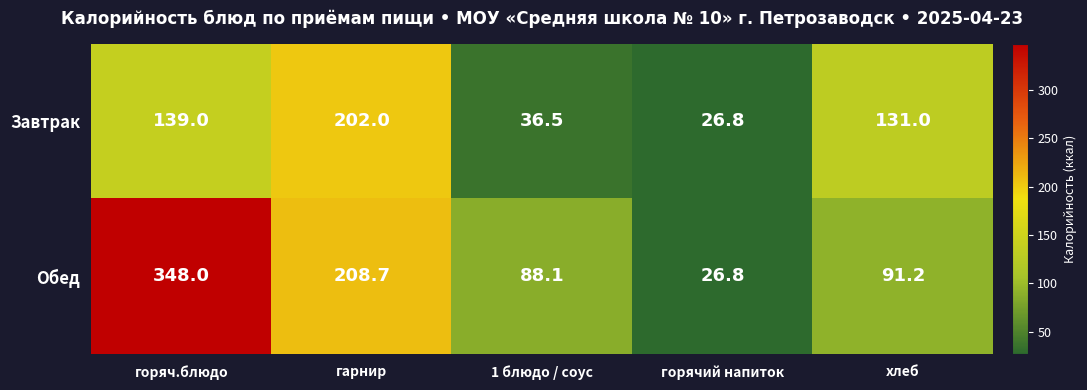

At which category is the sum across all series the highest?

горяч.блюдо